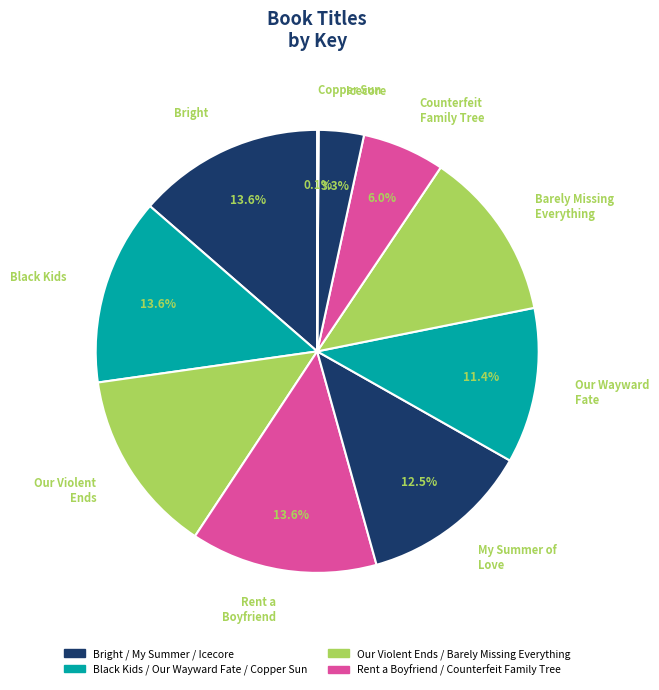

To the nearest percent, what is the difference between the largest and smallest slice percentages?

14%